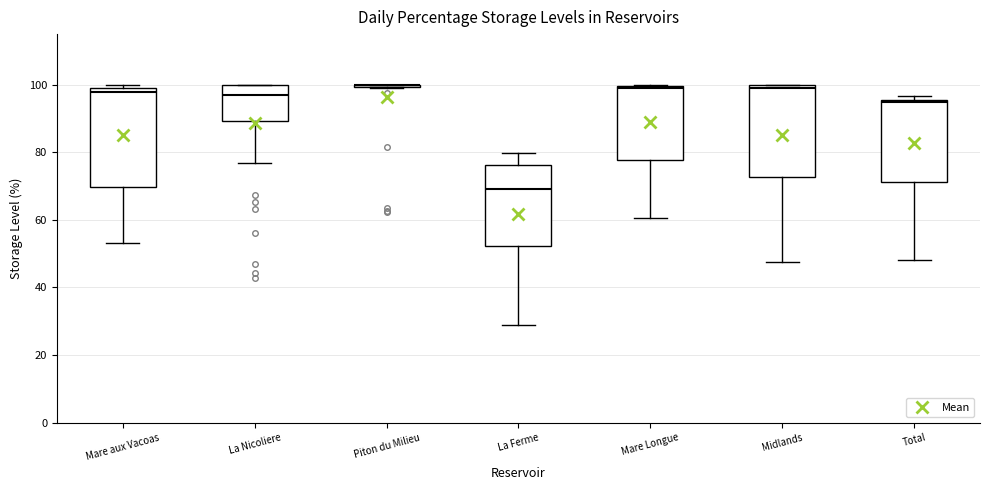

Reading left to right, transcribe this box plot: for each box, give where its median line is, the range the box spans, and where its two whiskers end, as read against the y-axis. The values are not printed on the chart, so give them approximately, as read against the axis.

Mare aux Vacoas: median 98, box 70 to 100, whiskers 54 to 100 (just above the box's upper edge)
La Nicoliere: median 96, box 90 to 100, whiskers 76 to 100
Piton du Milieu: box collapsed to a line at 100, whiskers 100 to 100
La Ferme: median 70, box 52 to 76, whiskers 28 to 80
Mare Longue: median 100 (just below the box's upper edge), box 78 to 100, whiskers 60 to 100
Midlands: median 100 (just below the box's upper edge), box 72 to 100, whiskers 48 to 100
Total: median 94, box 72 to 96, whiskers 48 to 96 (just above the box's upper edge)